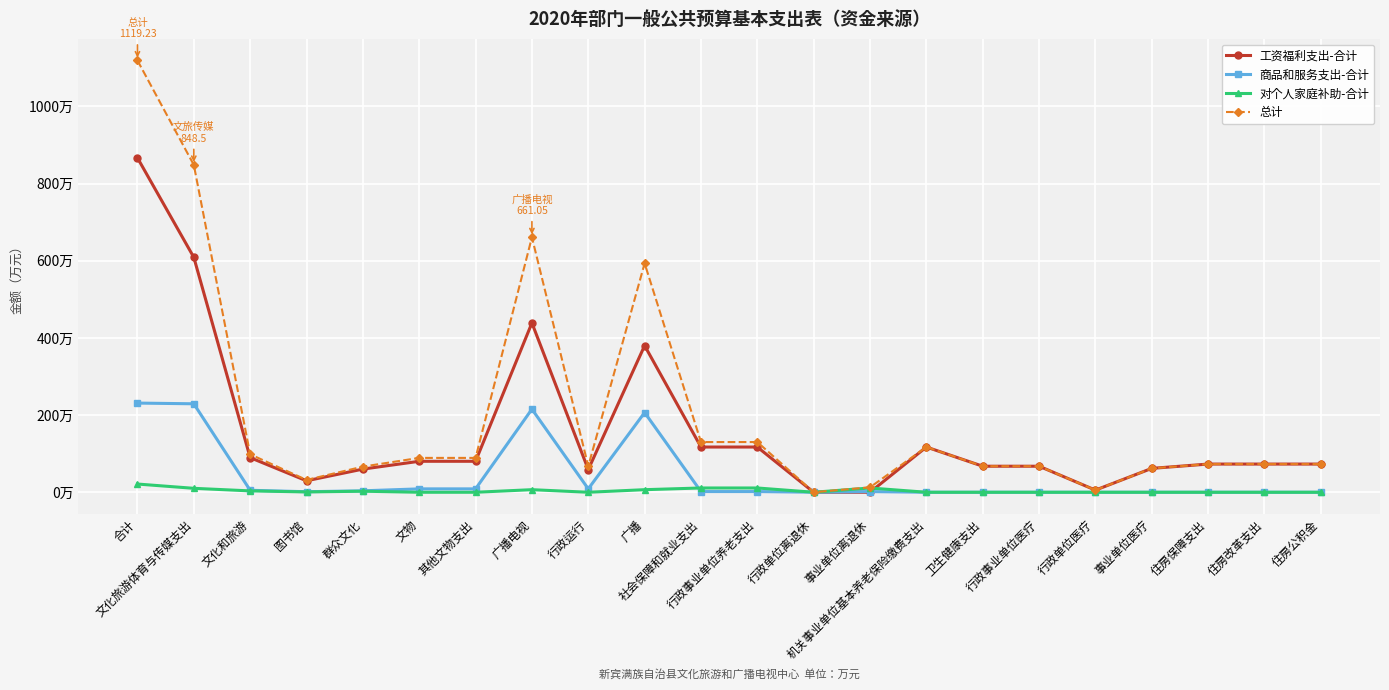

Which category has the highest value across all series?

合计